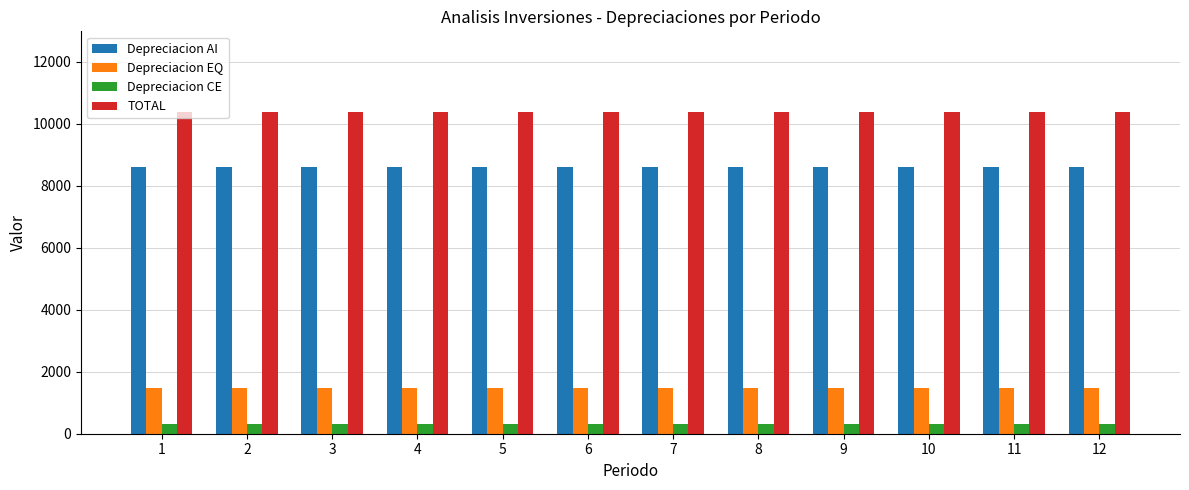

What is the minimum value shown in the chart?

300.0